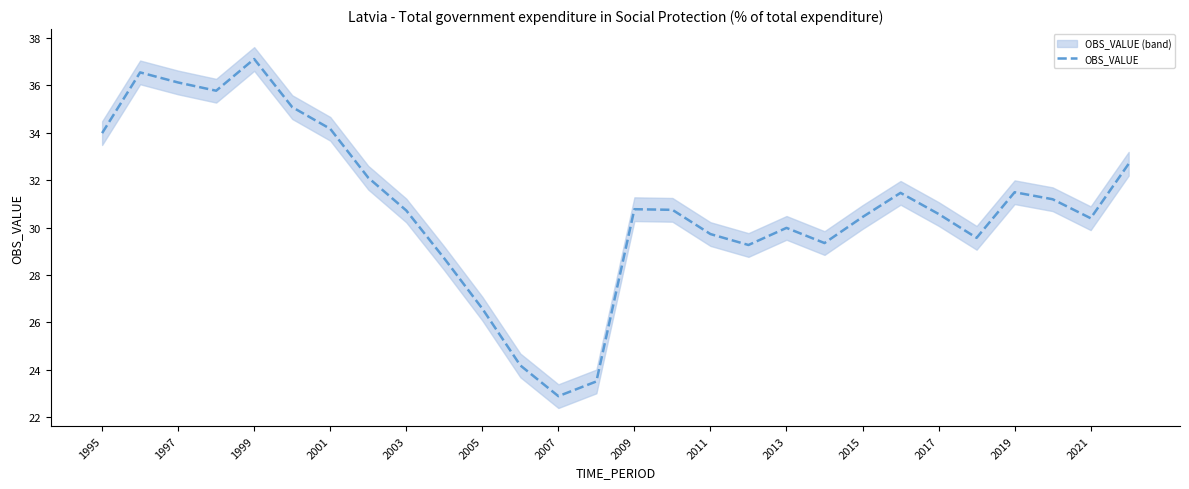

The OBS_VALUE series shows 48.6 at 2003. True or false?

False